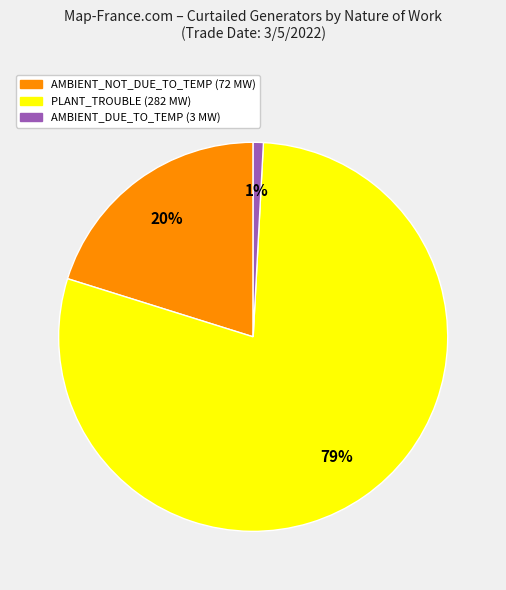

What is the smallest slice in the pie chart?

AMBIENT_DUE_TO_TEMP